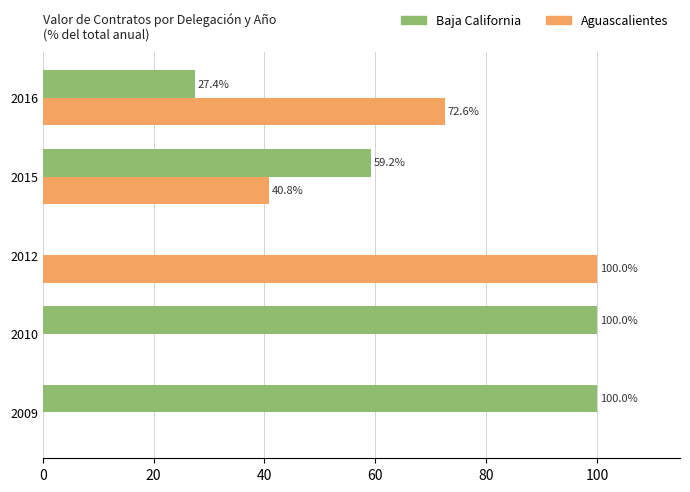

Where is Baja California nearest to the value 50?

2015